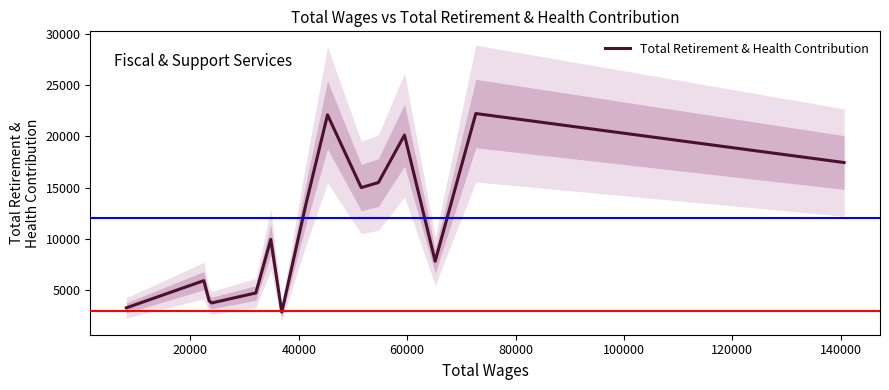

What is the minimum value for Total Retirement & Health Contribution?

2871